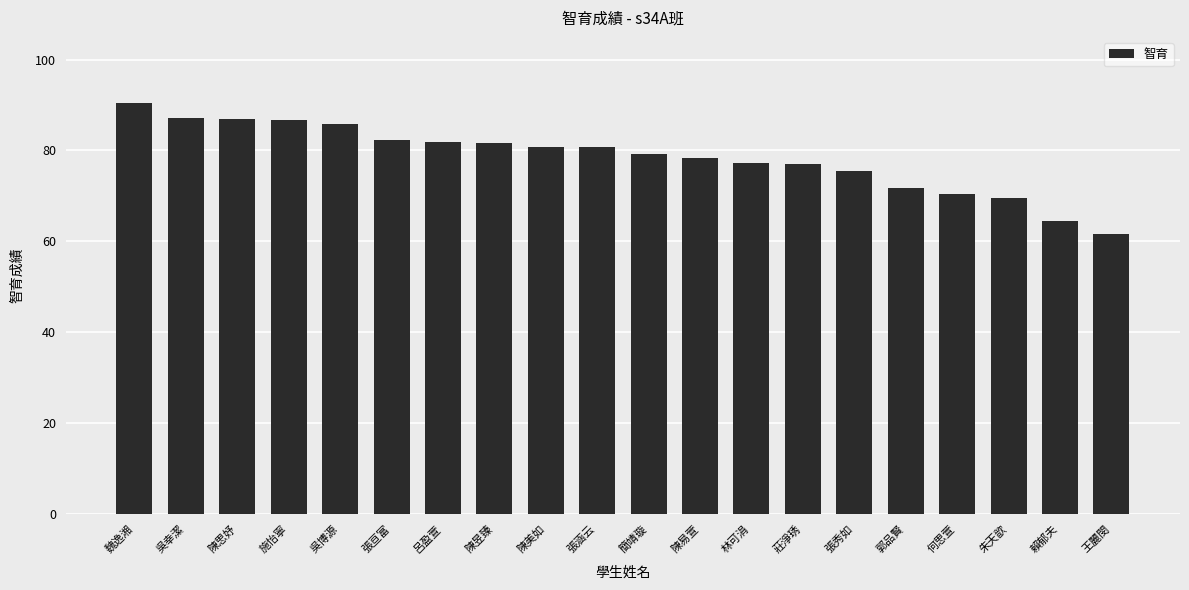

The value at 朱天歆 is 17.3. True or false?

False